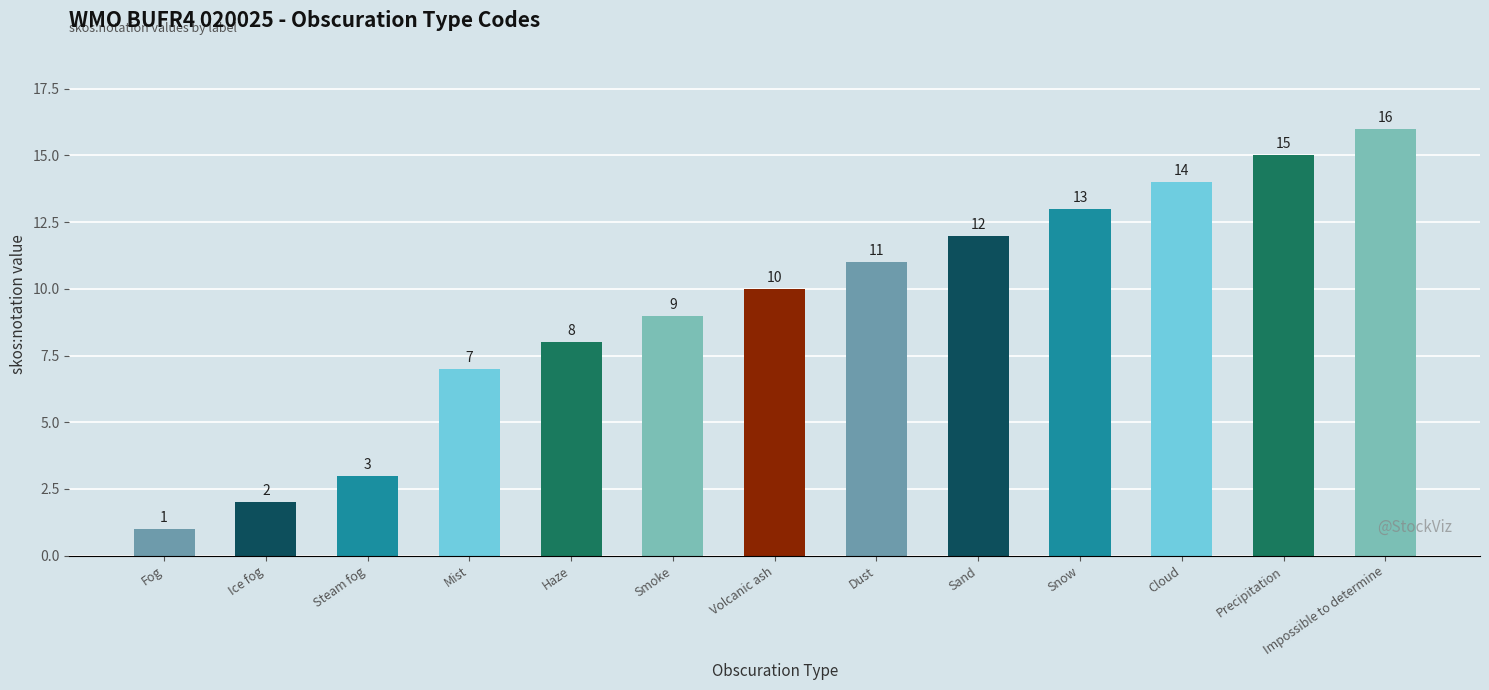

What is the sum of the values at Dust and Ice fog?

13